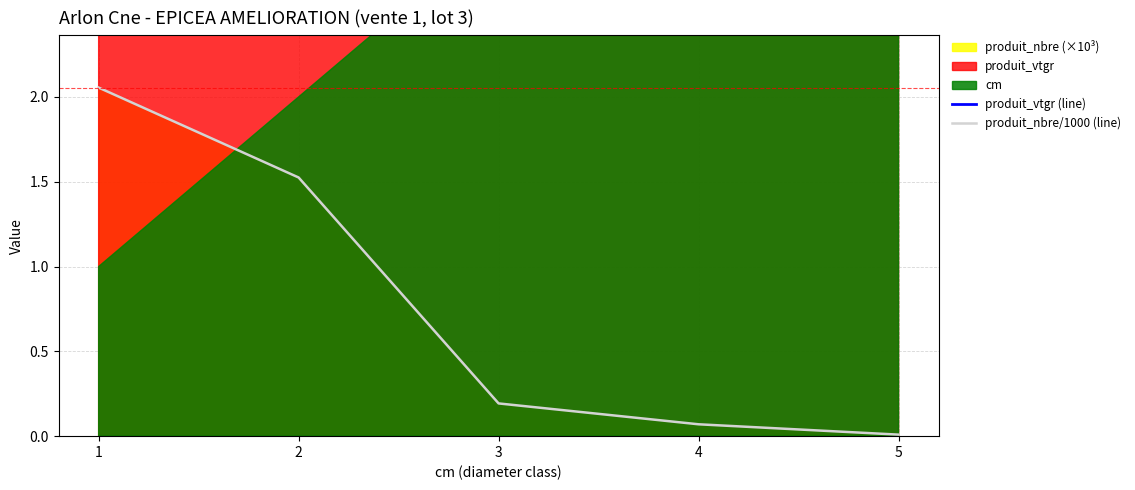

Count the number of categories in the chart.

5